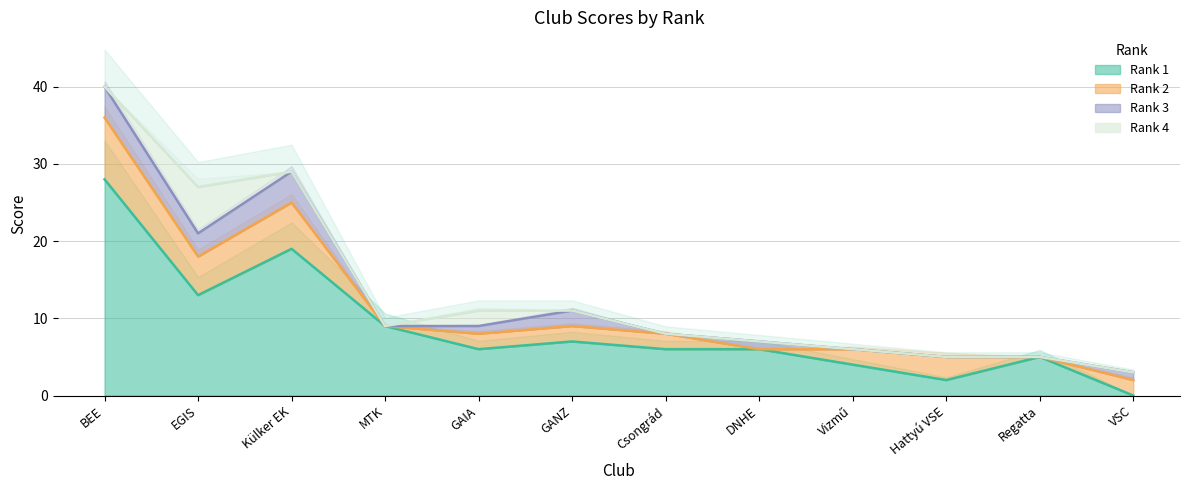

What is the label of the 3rd point from the left?

Külker EK